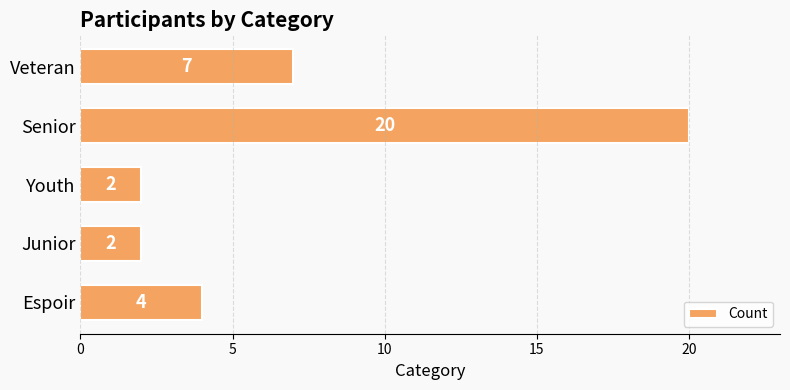

How many bars are there in total?

5